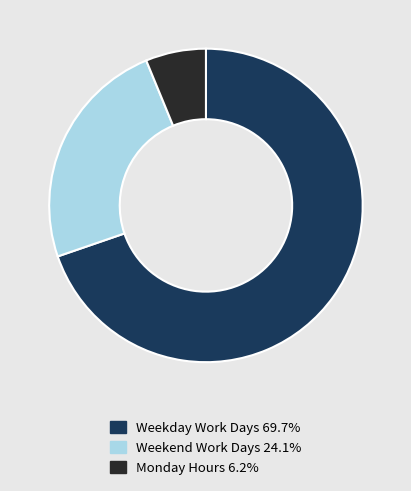

Is there any slice that represents more than half of the pie?

Yes